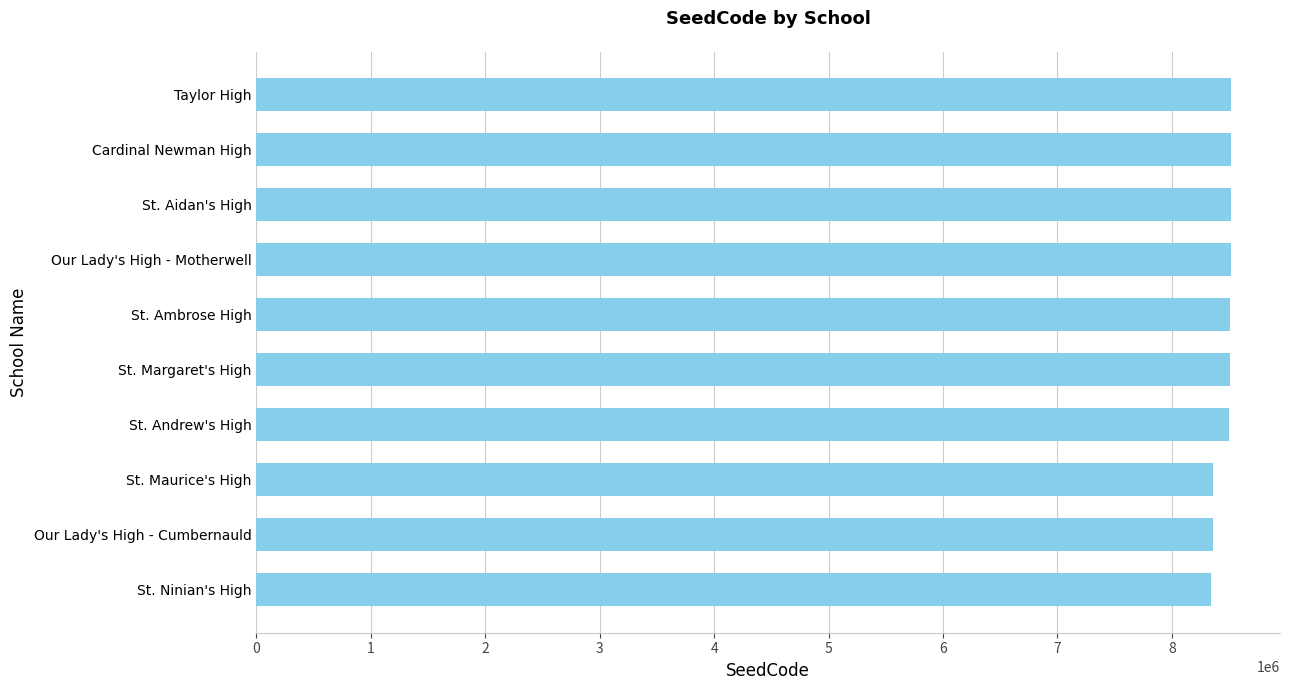

What is the approximate value at Cardinal Newman High?

8518637